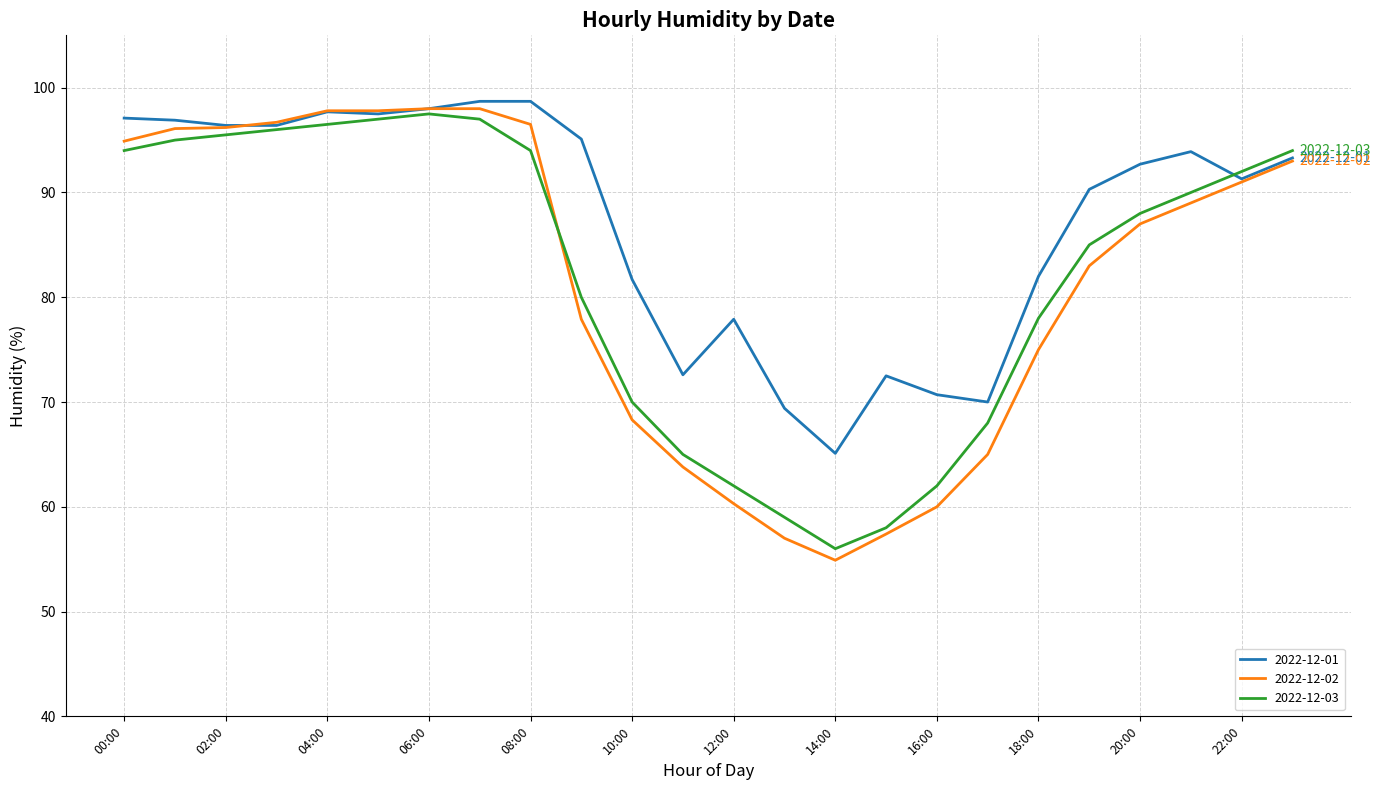

Which series has the widest spread of values?

2022-12-02